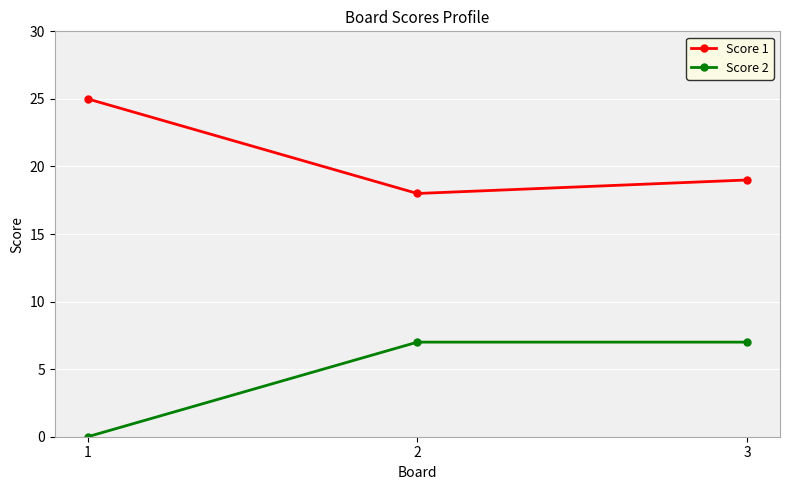

Reading right to left, transcribe all the data shown in this chart.

Score 1: 19	18	25
Score 2: 7	7	0